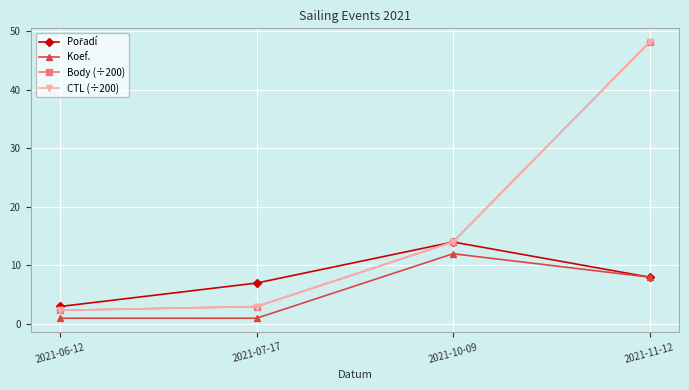

Reading right to left, what are all the values shown in this chart?

Pořadí: 8.0	14.0	7.0	3.0
Koef.: 8.0	12.0	1.0	1.0
Body (÷200): 48.1	14.0	3.0	2.3
CTL (÷200): 48.1	14.0	3.0	2.3